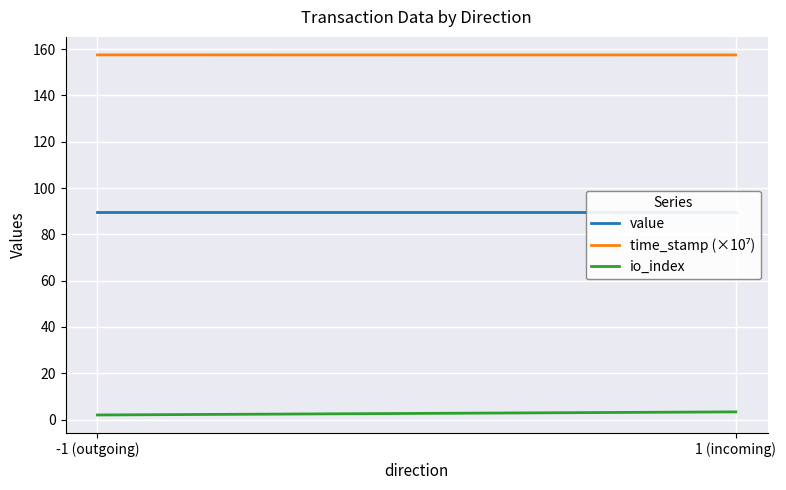

What is the label of the 1st point from the left?

-1 (outgoing)